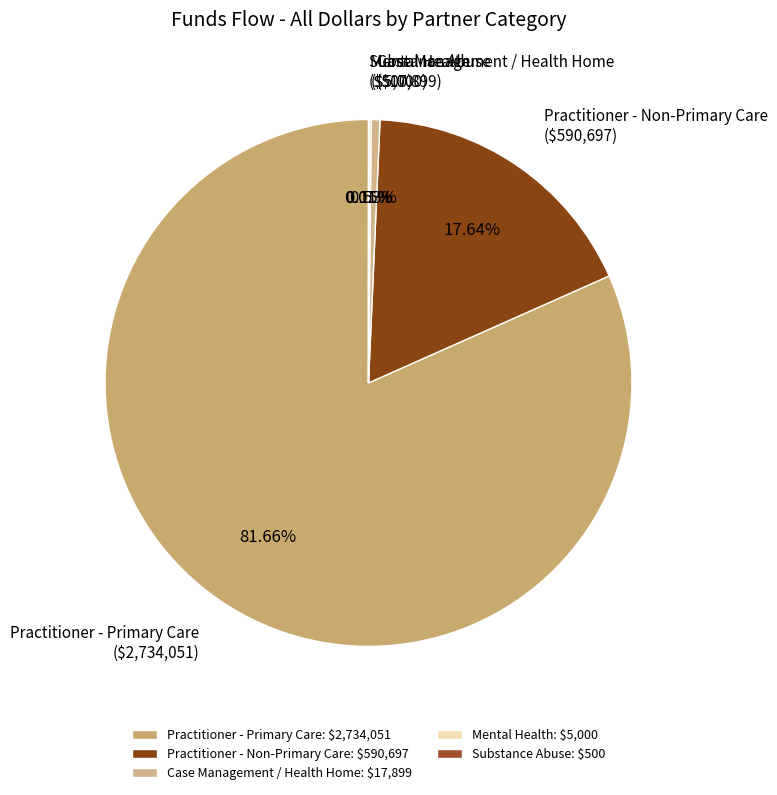

What percentage is the Case Management / Health Home slice, to the nearest percent?

1%